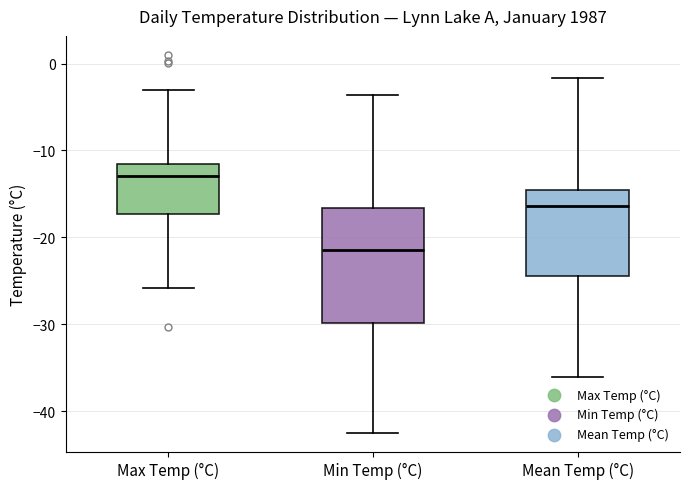

Where is the upper edge of the box for Mean Temp (°C) on the y-axis? The values are not printed on the chart, so give them approximately, as read against the axis.

-15